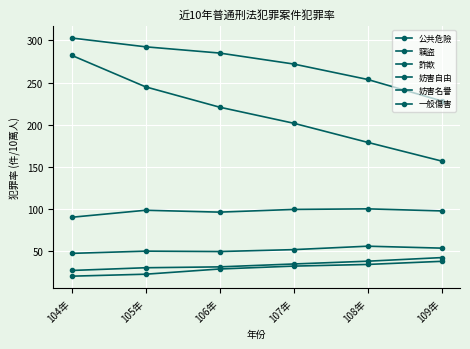

How many distinct data groups are displayed?

6